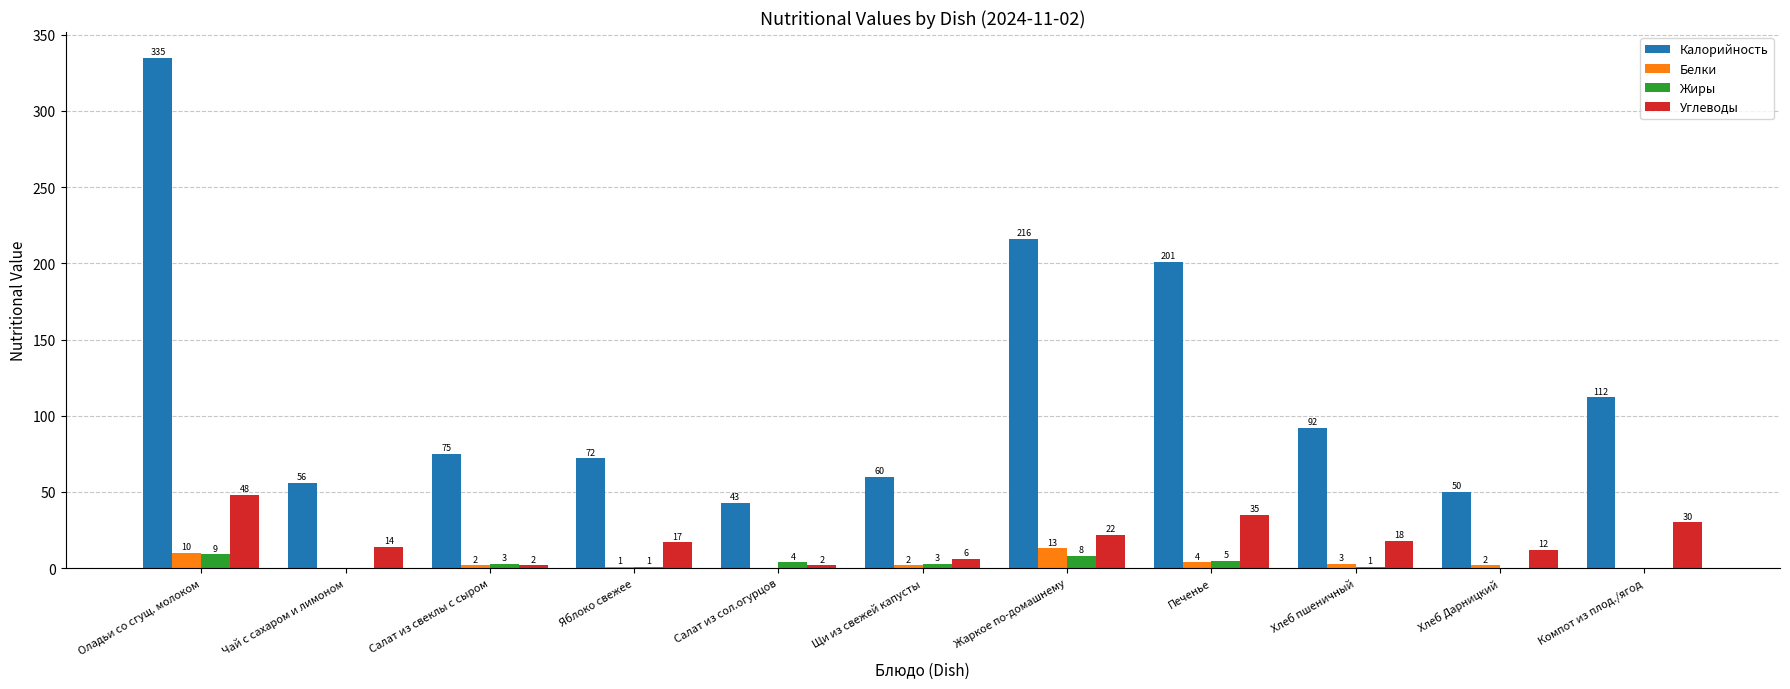

Between Оладьи со сгущ. молоком and Салат из сол.огурцов, which series saw the biggest shift?

Калорийность